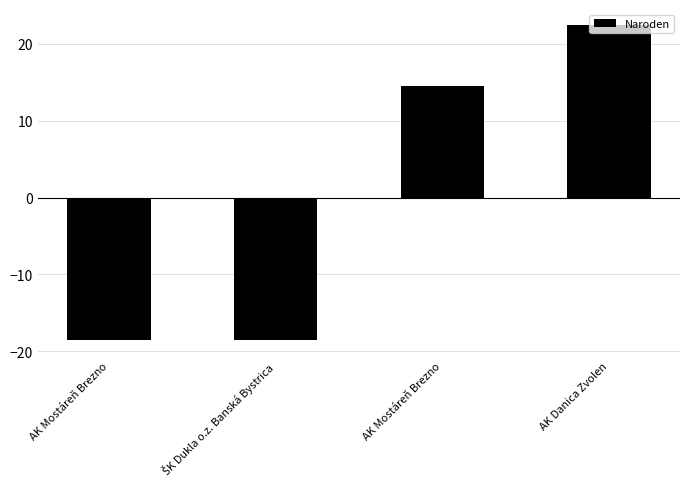

The chart shows a value of -8.6 at ŠK Dukla o.z. Banská Bystrica. True or false?

False